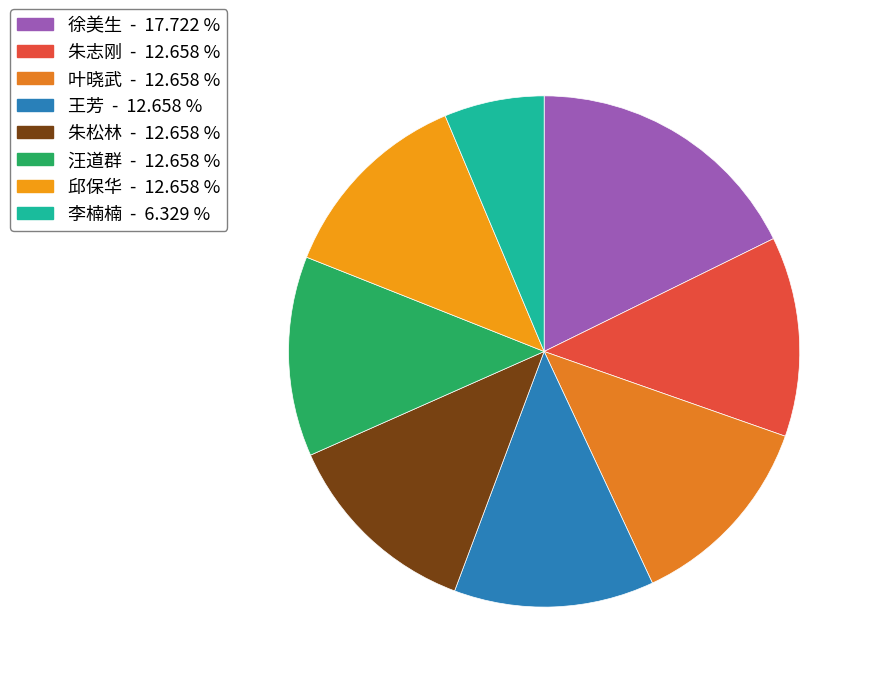

Is there a majority slice in this chart?

No